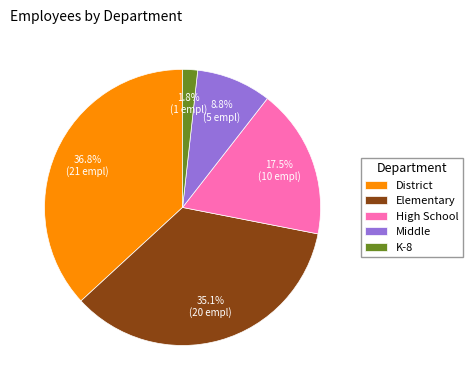

To the nearest percent, what is the difference between the Elementary and High School slice percentages?

18%